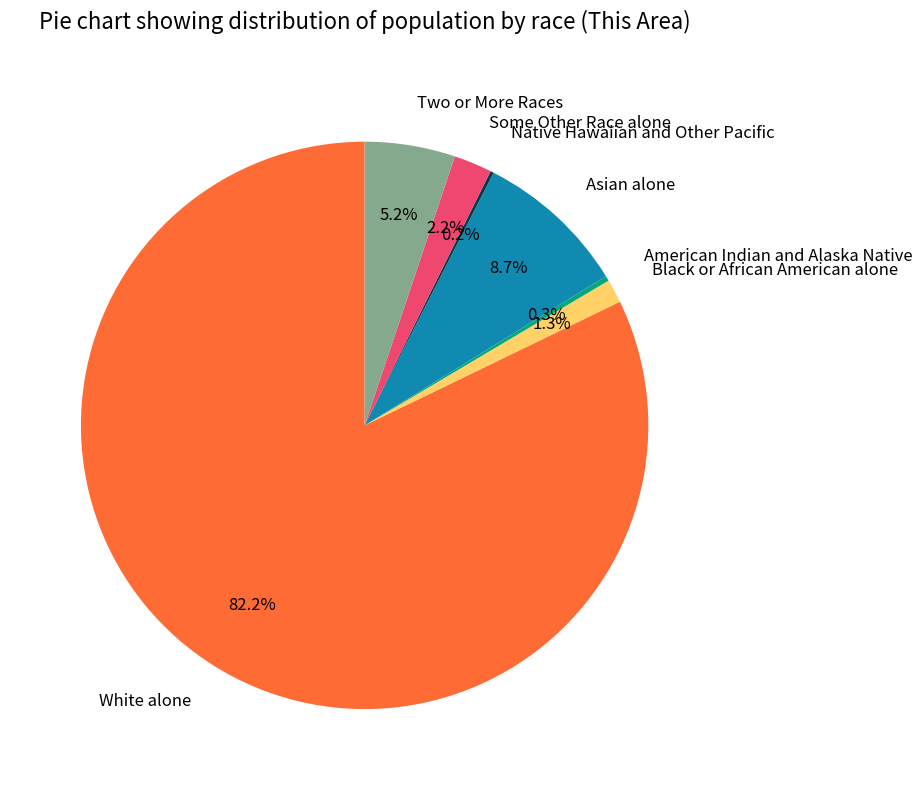

What percentage is the Two or More Races slice, to the nearest percent?

5%